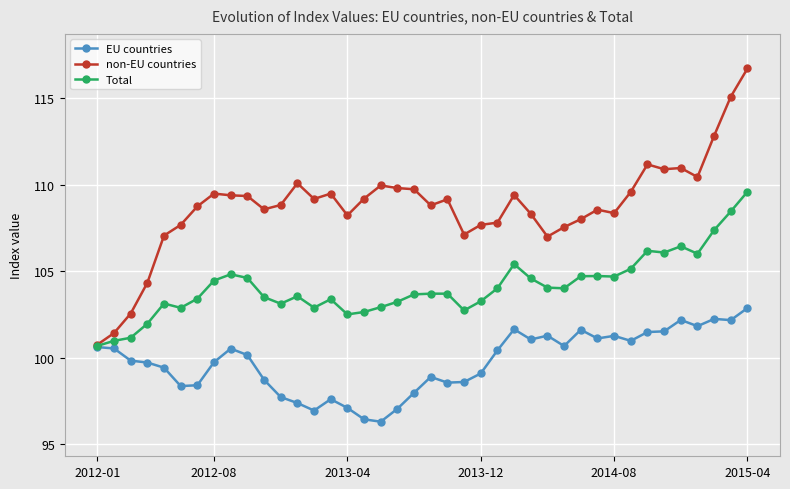

What is the greatest value displayed?

116.7